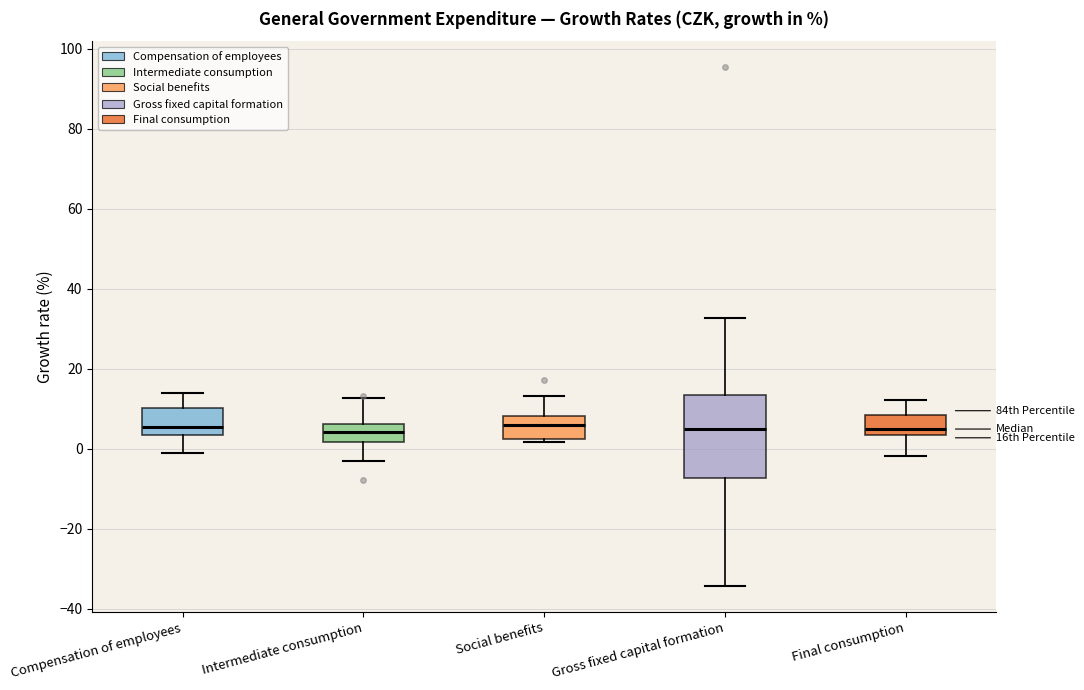

Reading left to right, transcribe this box plot: for each box, give where its median line is, the range the box spans, and where its two whiskers end, as read against the y-axis. The values are not printed on the chart, so give them approximately, as read against the axis.

Compensation of employees: median 6, box 4 to 10, whiskers -2 to 14
Intermediate consumption: median 4, box 2 to 6, whiskers -4 to 12
Social benefits: median 6, box 2 to 8, whiskers 2 (just below the box's lower edge) to 14
Gross fixed capital formation: median 6, box -8 to 14, whiskers -34 to 32
Final consumption: median 4 (just above the box's lower edge), box 4 to 8, whiskers -2 to 12